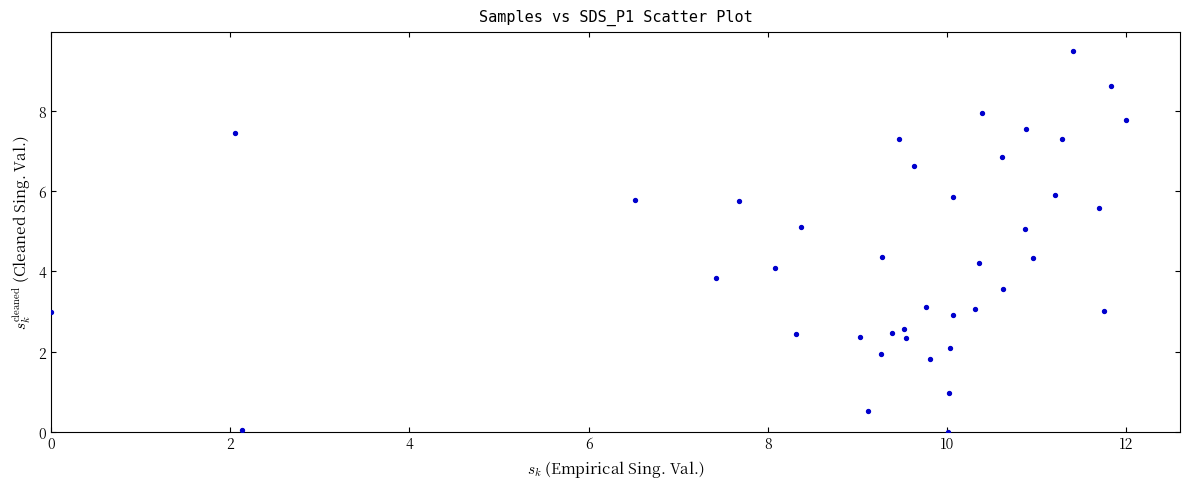

What is the range of Y values (max minus min)?

9.5